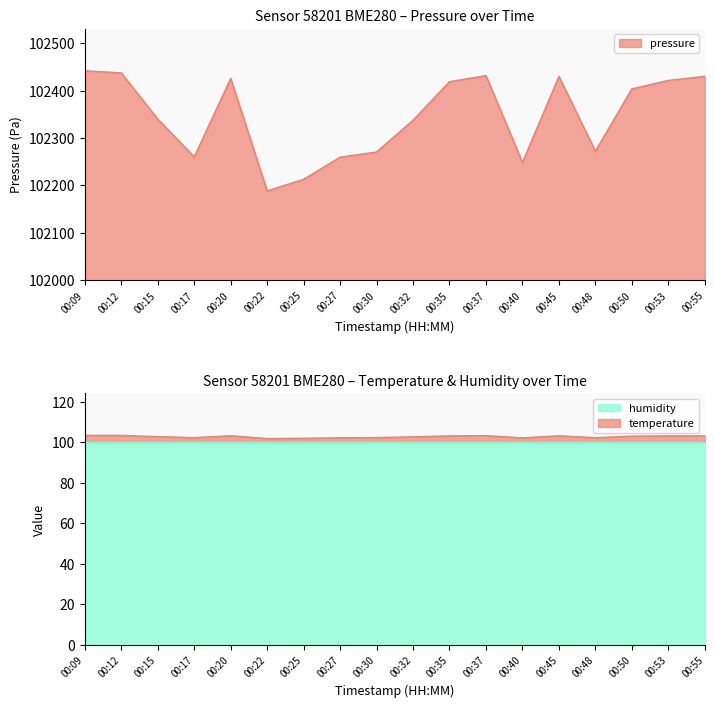

Rank the categories by temperature value from lowest to highest.

00:22, 00:25, 00:40, 00:27, 00:48, 00:17, 00:30, 00:32, 00:15, 00:50, 00:53, 00:35, 00:55, 00:45, 00:20, 00:37, 00:12, 00:09